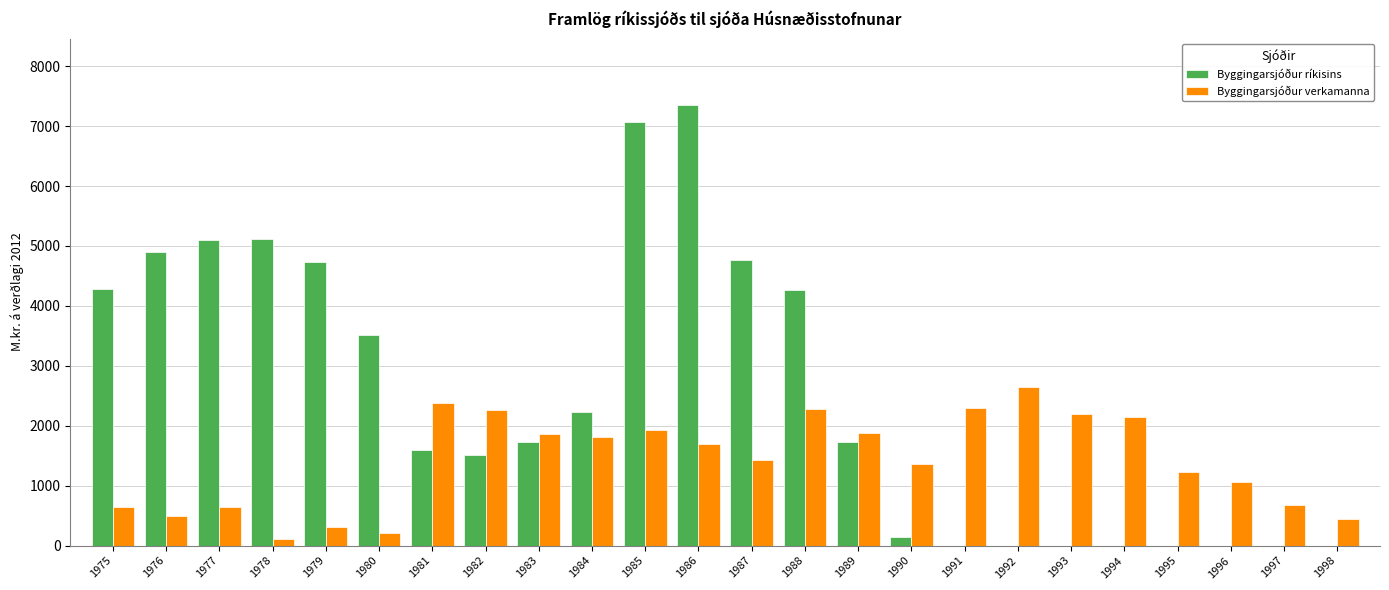

How many groups of bars are there?

24